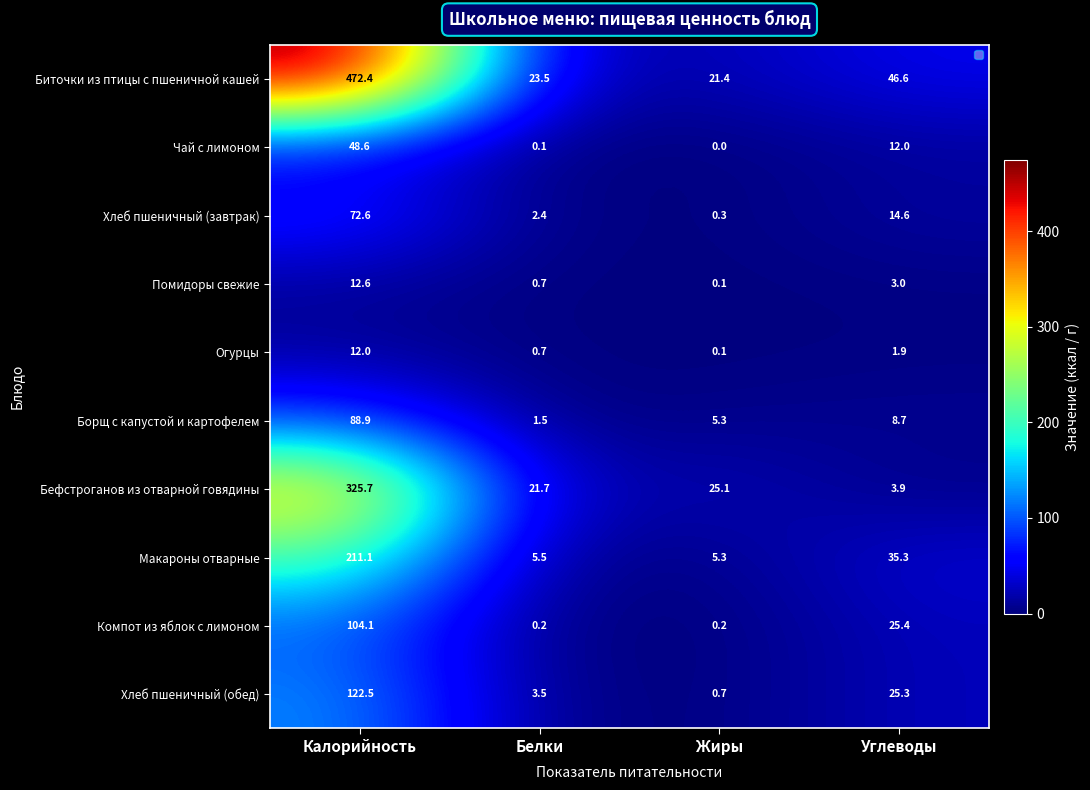

What is the average value of the Биточки из птицы с пшеничной кашей series?

141.0